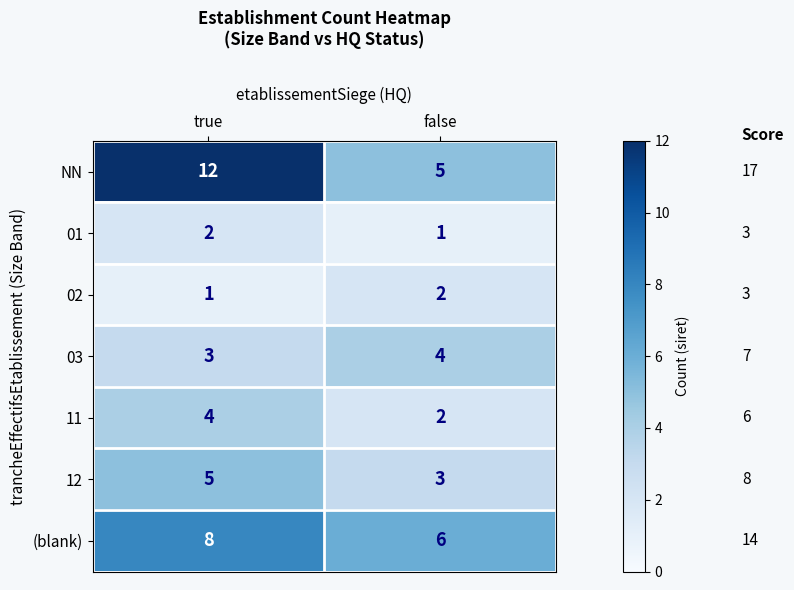

Which label corresponds to the largest value in the chart?

true